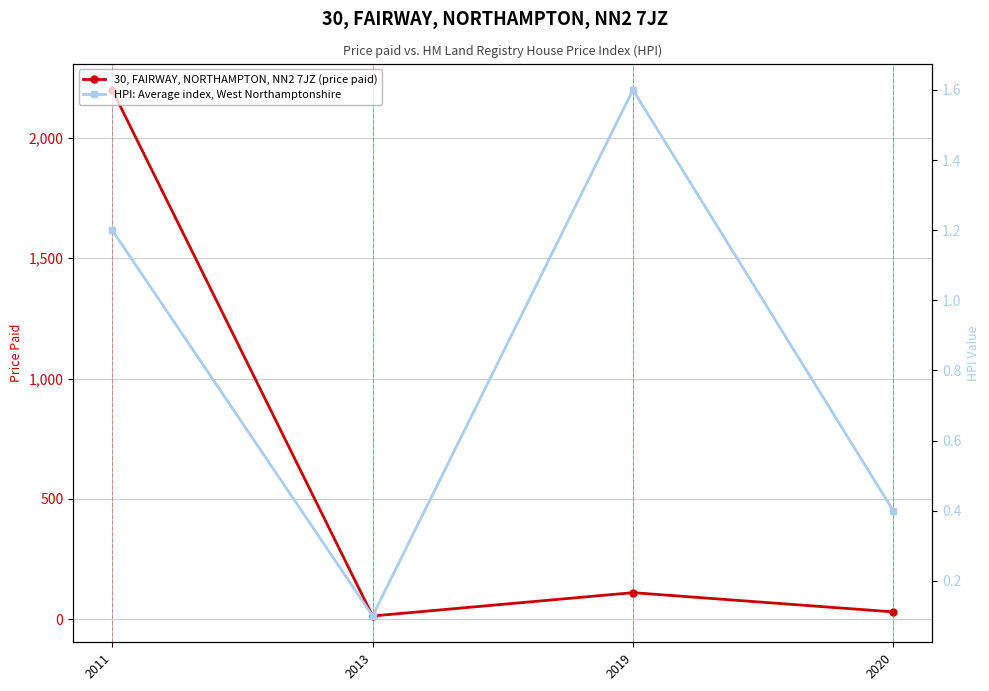

What are all the series names shown in the legend?

30, FAIRWAY, NORTHAMPTON, NN2 7JZ (price paid), HPI: Average index, West Northamptonshire